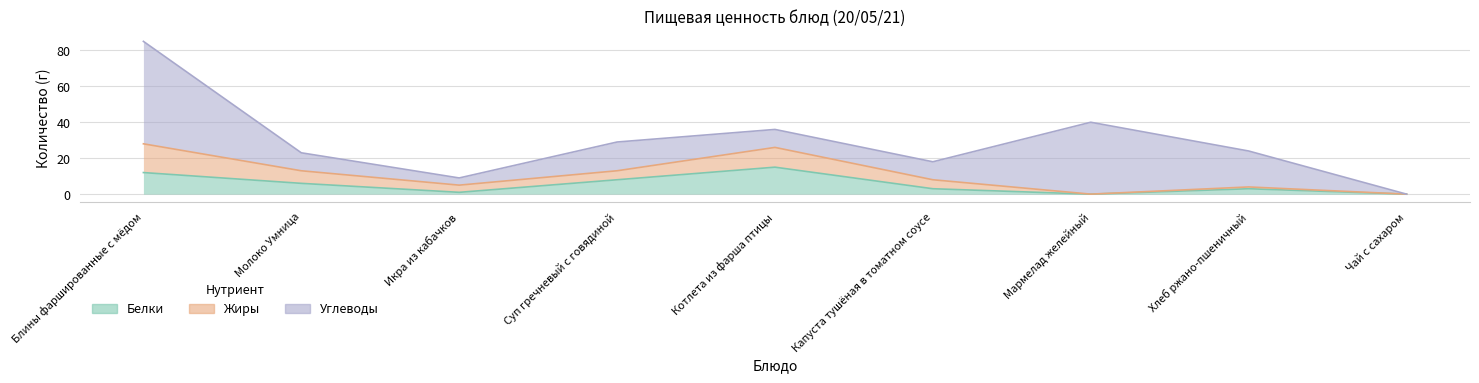

How many categories are shown in the chart?

9